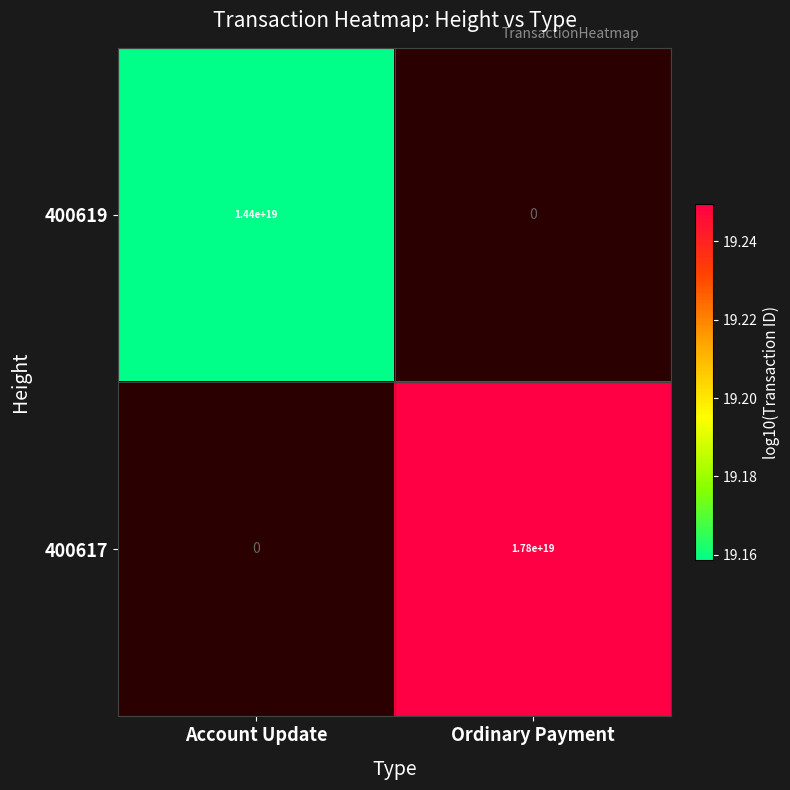

The 400619 series shows 20645572486202925056 at Account Update. True or false?

False